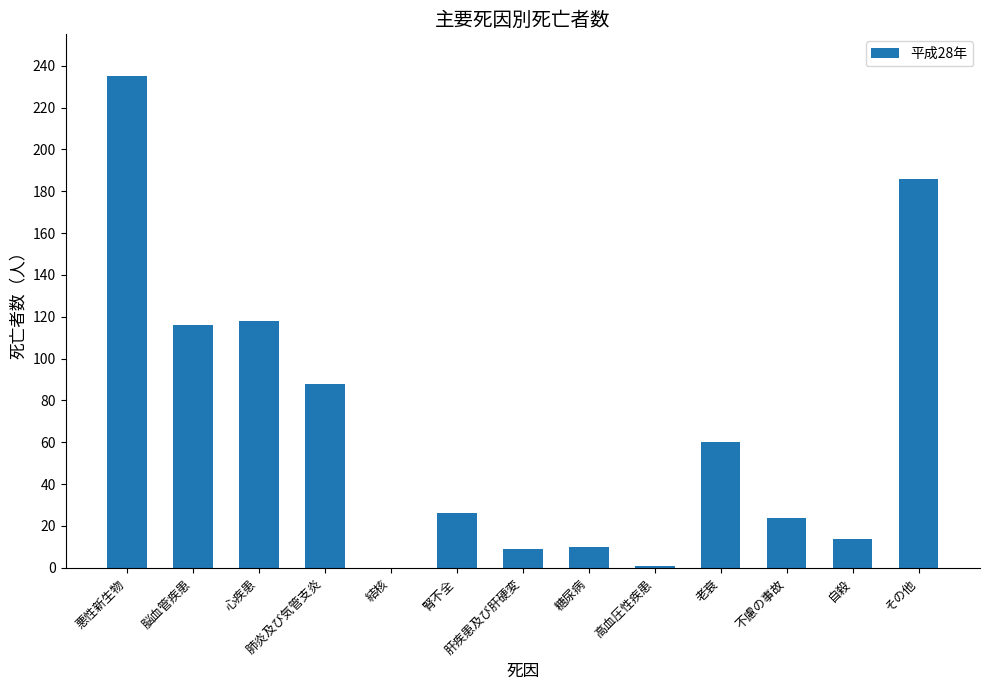

Between 自殺 and 高血圧性疾患, which is larger?

自殺